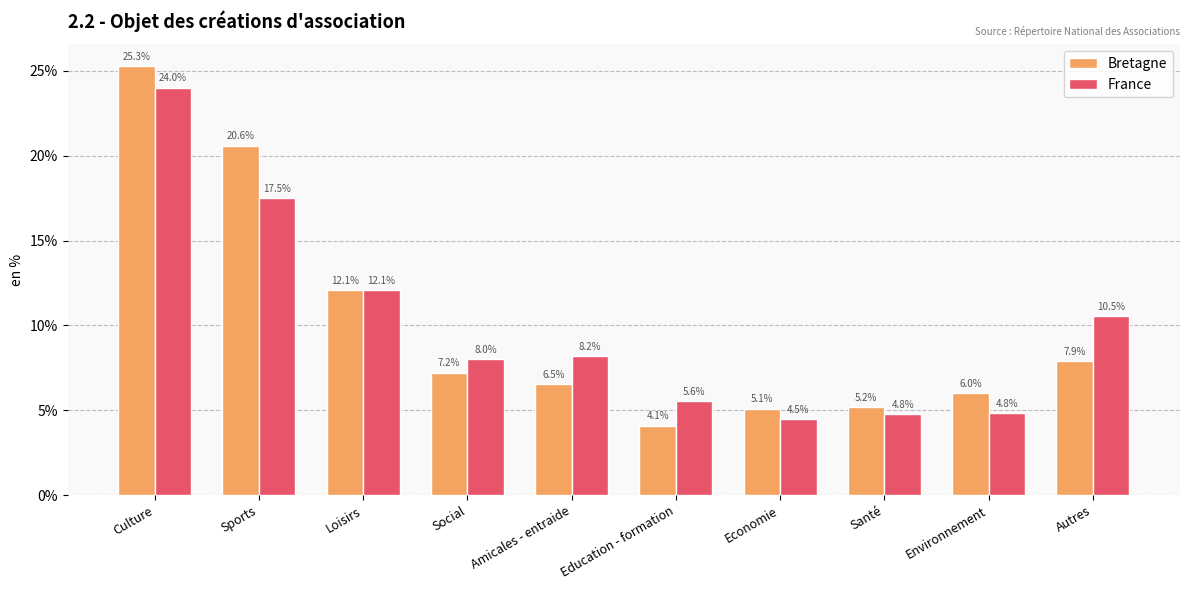

Reading left to right, transcribe all the data shown in this chart.

Bretagne: 25.3	20.6	12.1	7.2	6.5	4.1	5.1	5.2	6.0	7.9
France: 24.0	17.5	12.1	8.0	8.2	5.6	4.5	4.8	4.8	10.5